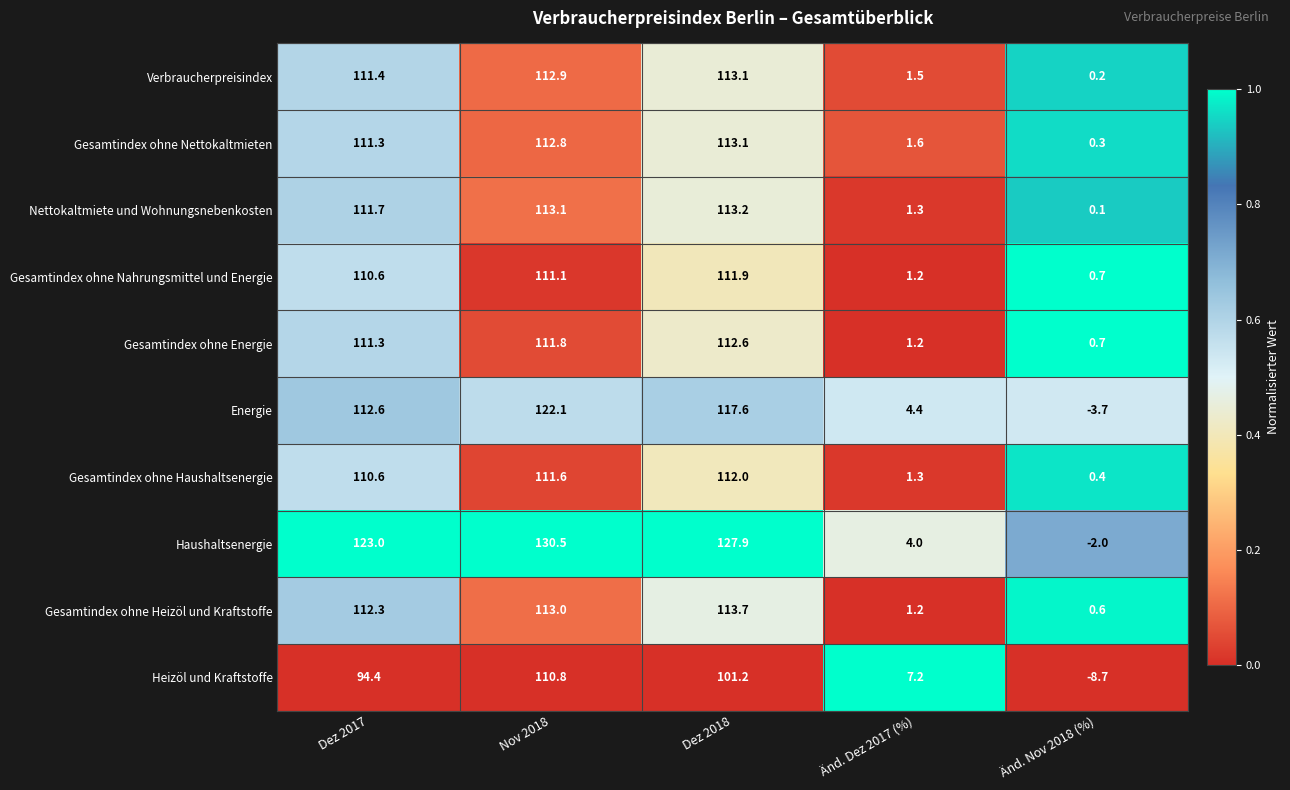

At which category does the chart reach its minimum across all series?

Änd. Nov 2018 (%)